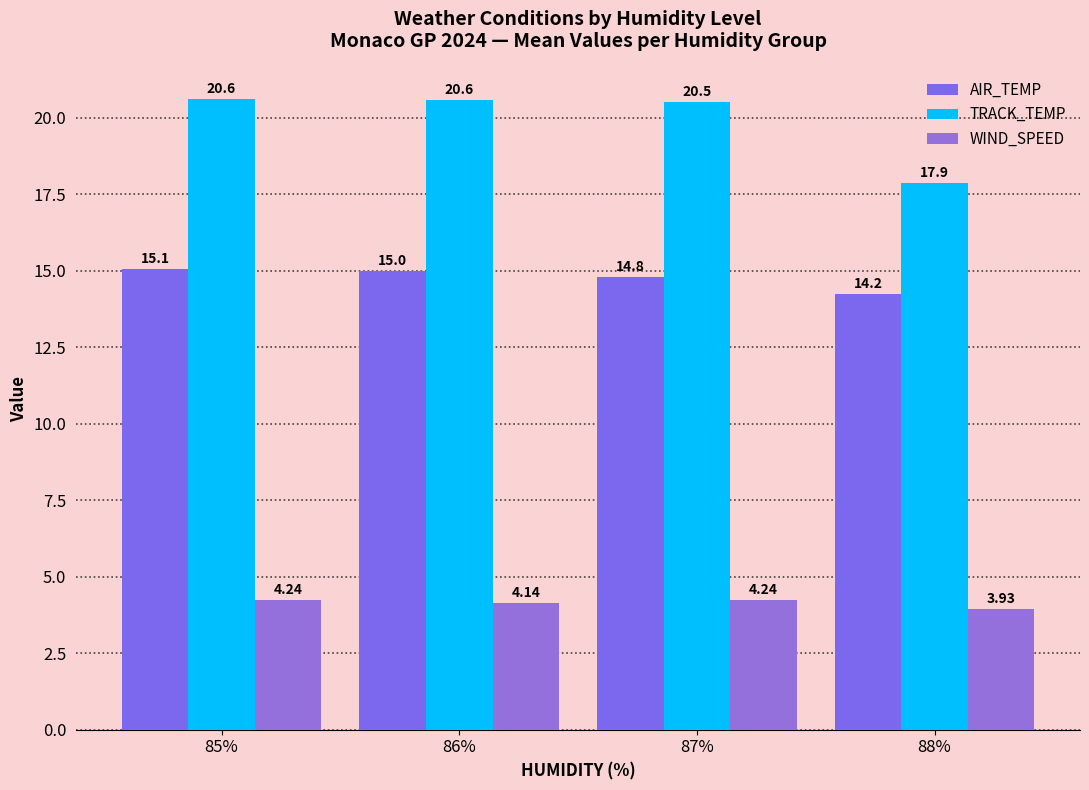

Read the TRACK_TEMP value at 86%.

20.6